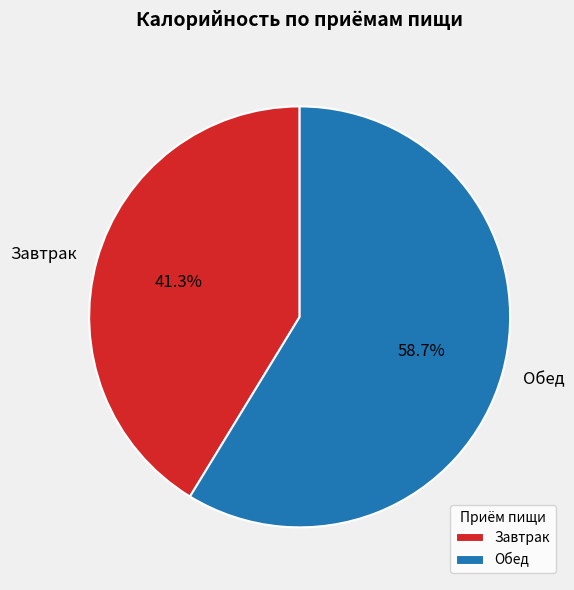

Between Завтрак and Обед, which is larger?

Обед